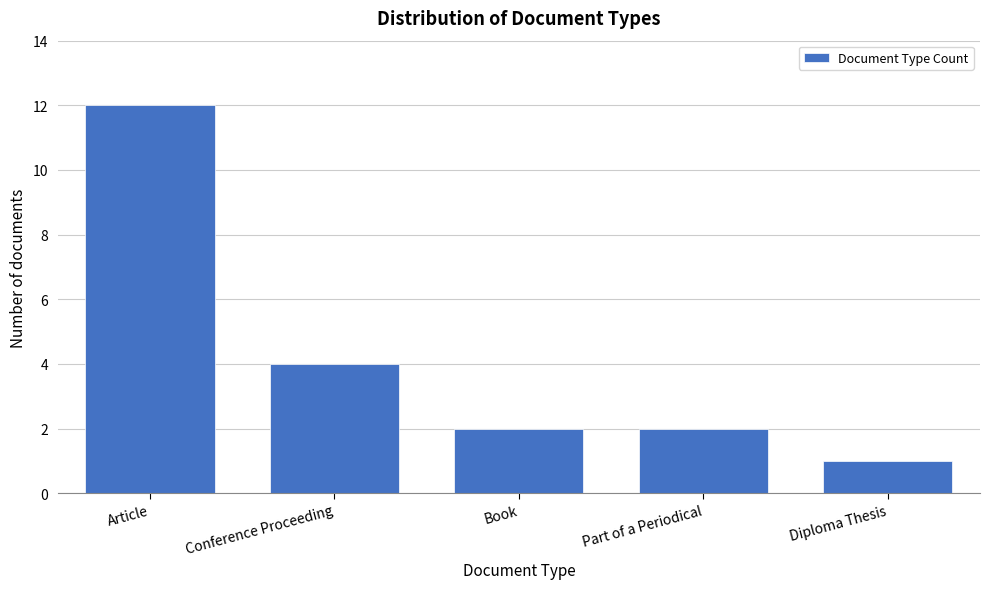

Reading left to right, list all the values displayed in this chart.

Article=12	Conference Proceeding=4	Book=2	Part of a Periodical=2	Diploma Thesis=1